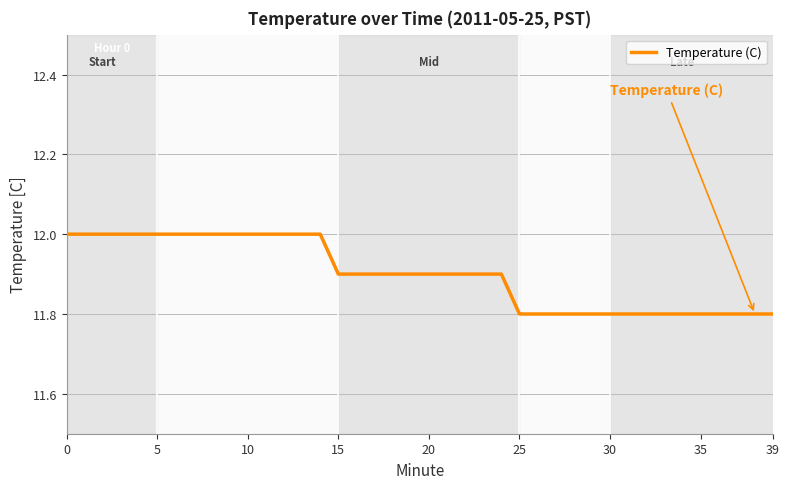

What is the minimum value shown in the chart?

11.8